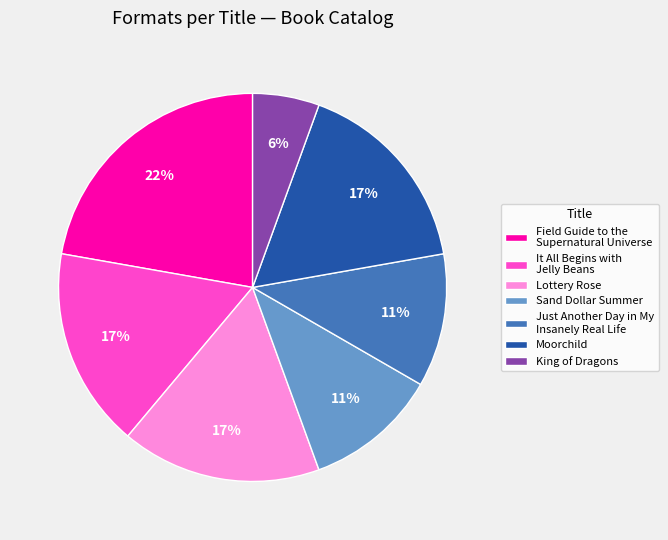

The Moorchild slice represents 17% of the pie. True or false?

True